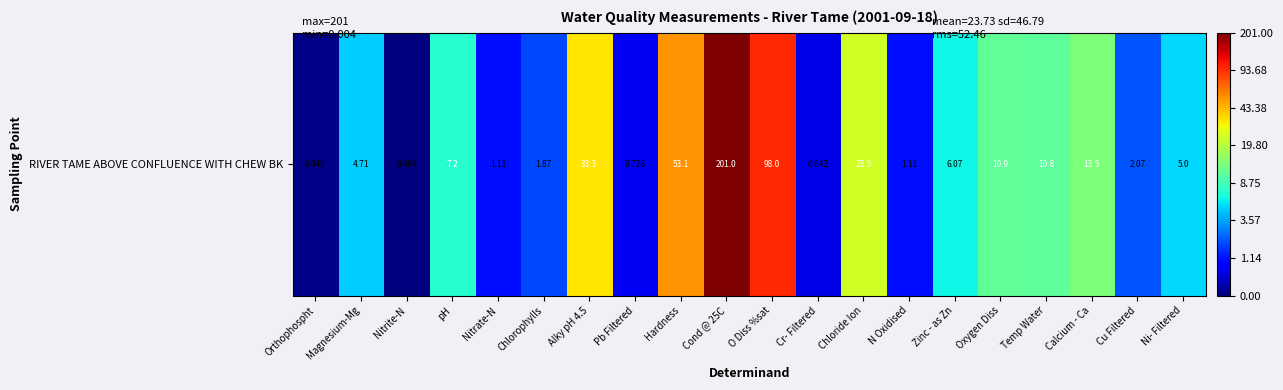

List the labels in order of value, largest first.

Cond @ 25C, O Diss %sat, Hardness, Alky pH 4.5, Chloride Ion, Calcium - Ca, Oxygen Diss, Temp Water, pH, Zinc - as Zn, Ni- Filtered, Magnesium-Mg, Cu Filtered, Chlorophylls, Nitrate-N, N Oxidised, Pb Filtered, Cr- Filtered, Orthophospht, Nitrite-N